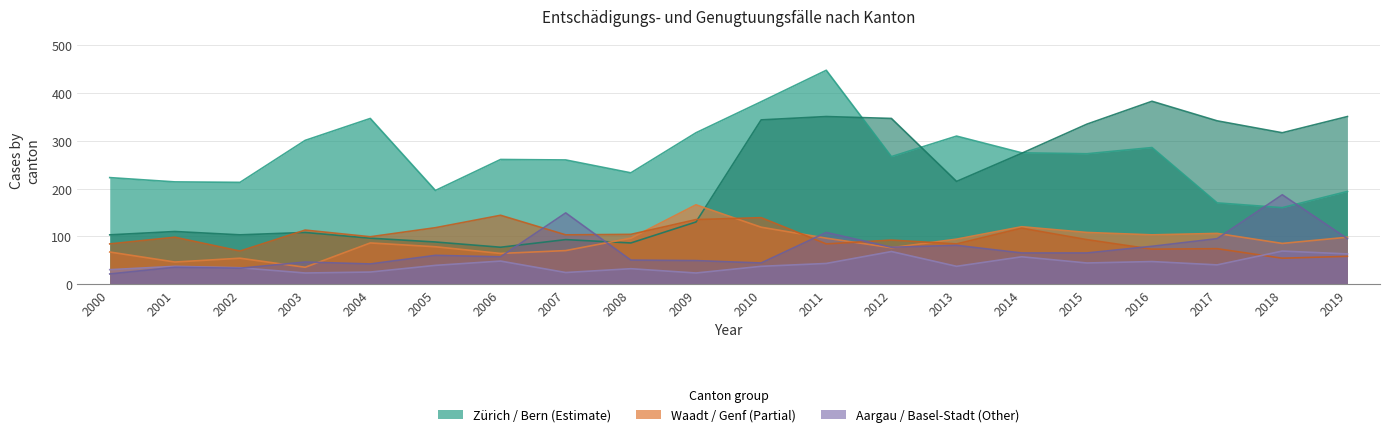

At 2013, list the series in order from largest to smallest.

Zürich, Bern, Waadt, Genf, Basel-Stadt, Aargau